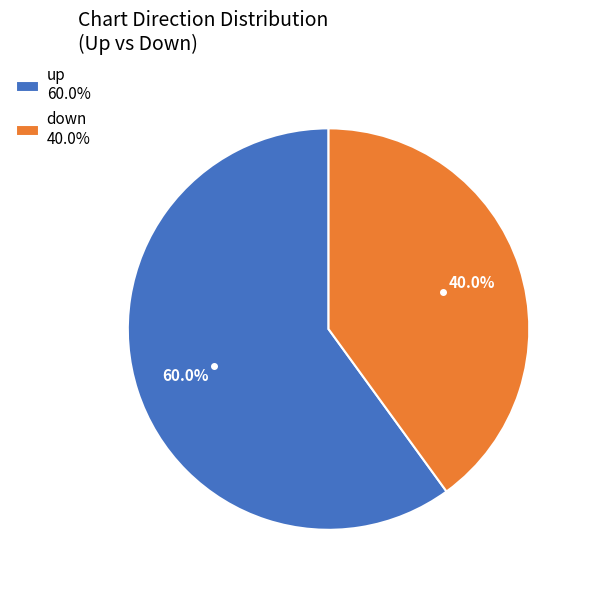

Which has a higher value, up 60.0% or down 40.0%?

up 60.0%